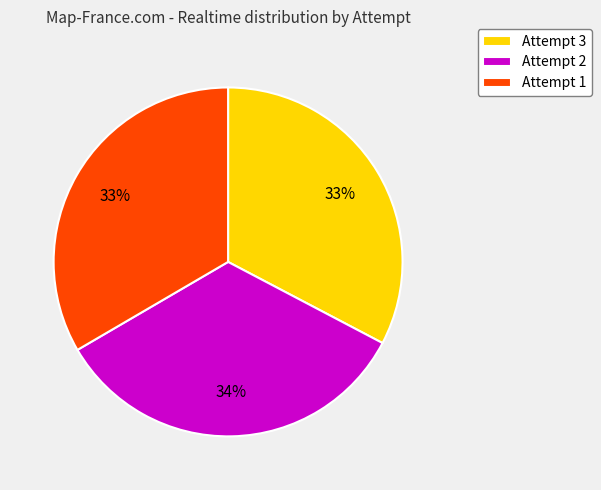

Approximately how many times larger is the value at Attempt 3 compared to Attempt 1?

1.0